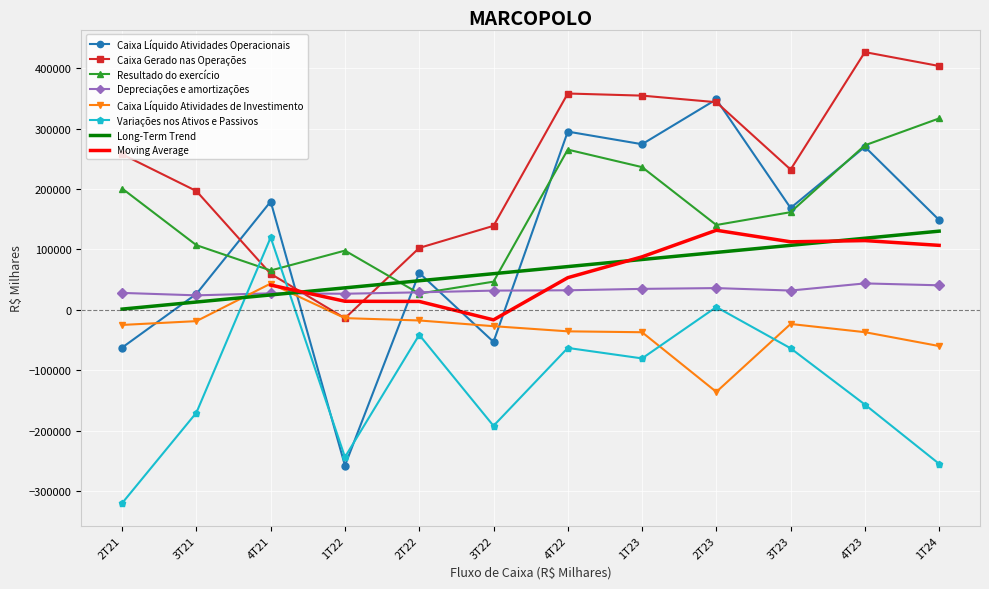

What is the value of the Caixa Líquido Atividades Operacionais point at the 4th from the left?

-257788